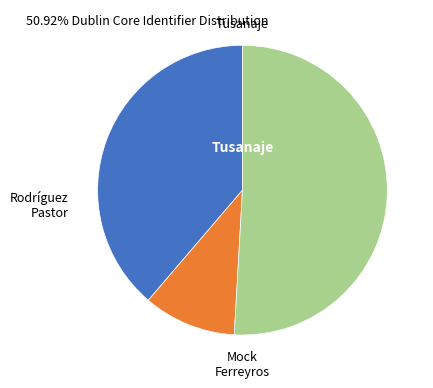

Is there a majority slice in this chart?

Yes